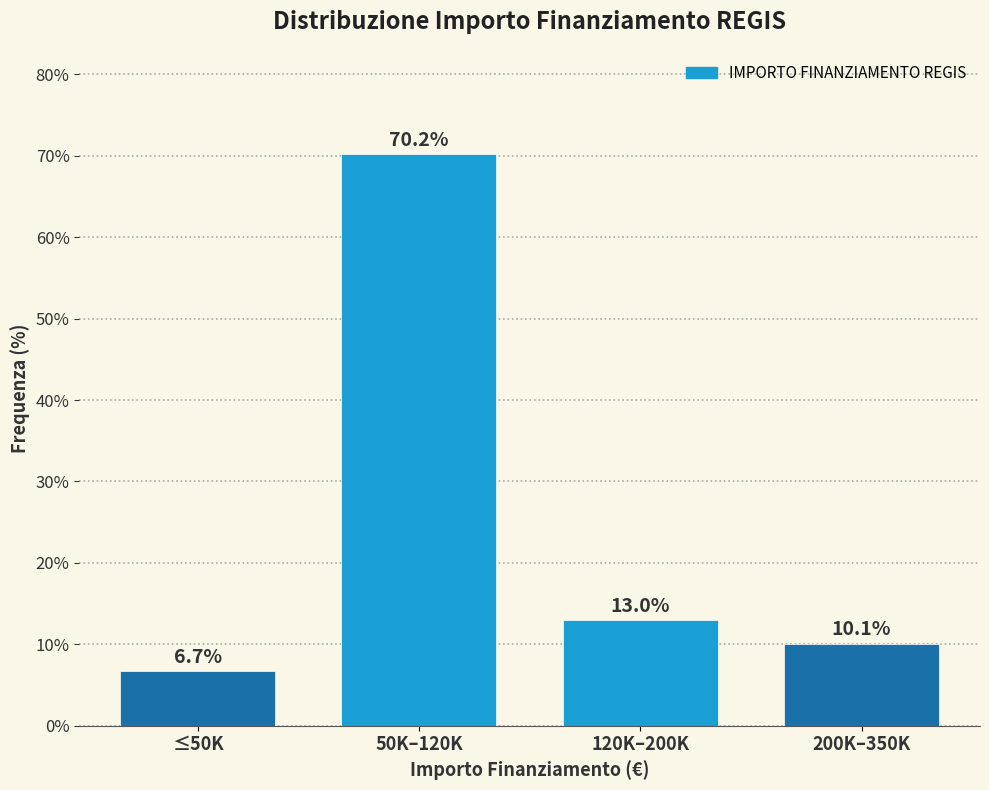

Reading left to right, what are all the values shown in this chart?

≤50K=6.7	50K–120K=70.2	120K–200K=13.0	200K–350K=10.1